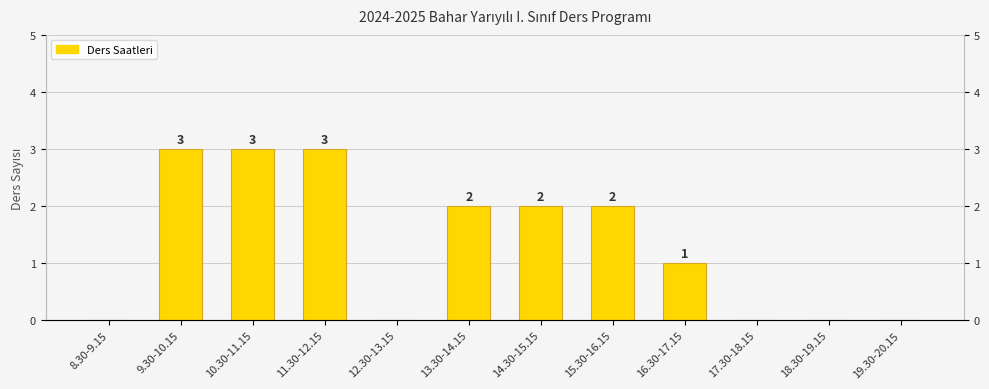

Rank the categories by value from lowest to highest.

8.30-9.15, 12.30-13.15, 17.30-18.15, 18.30-19.15, 19.30-20.15, 16.30-17.15, 13.30-14.15, 14.30-15.15, 15.30-16.15, 9.30-10.15, 10.30-11.15, 11.30-12.15